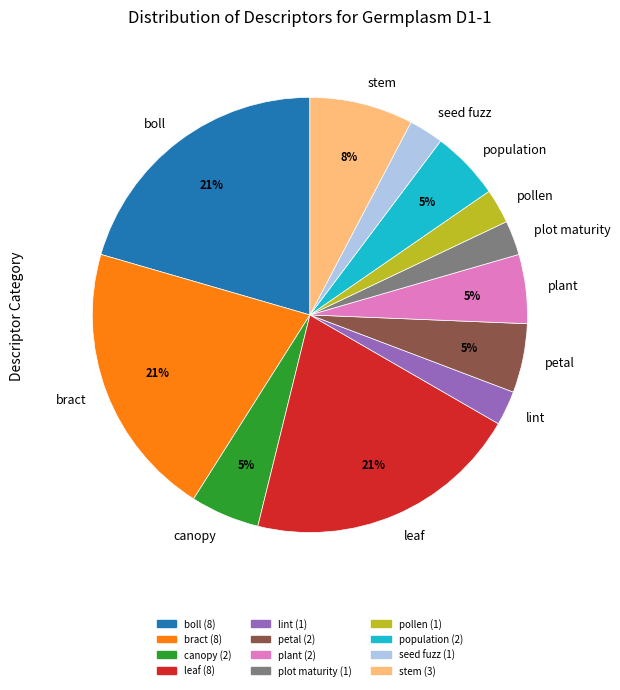

What percentage is the stem slice, to the nearest percent?

8%